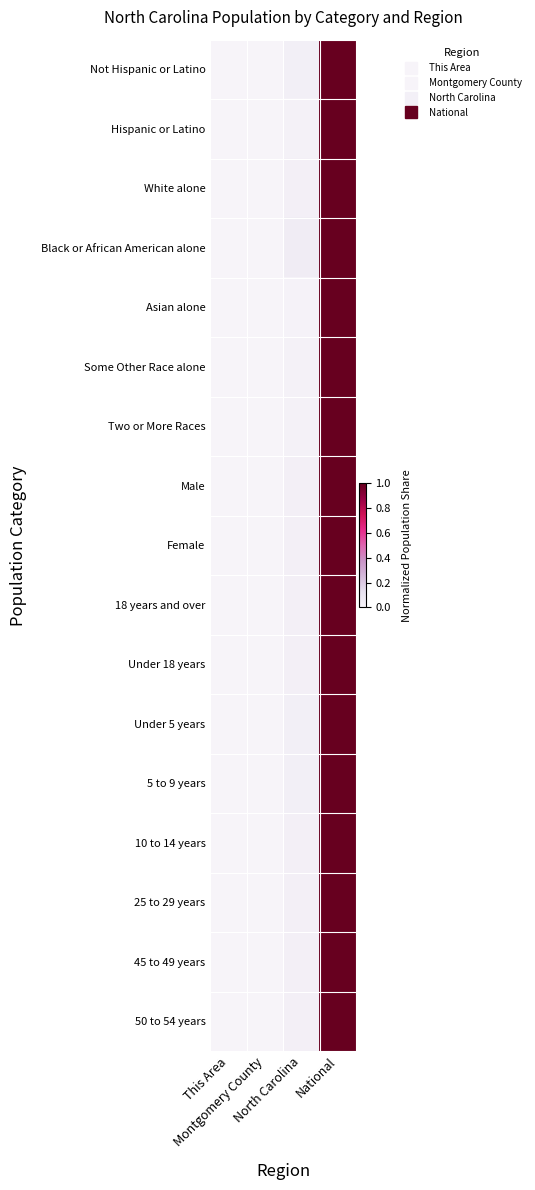

What is the maximum value shown in the chart?

1.0